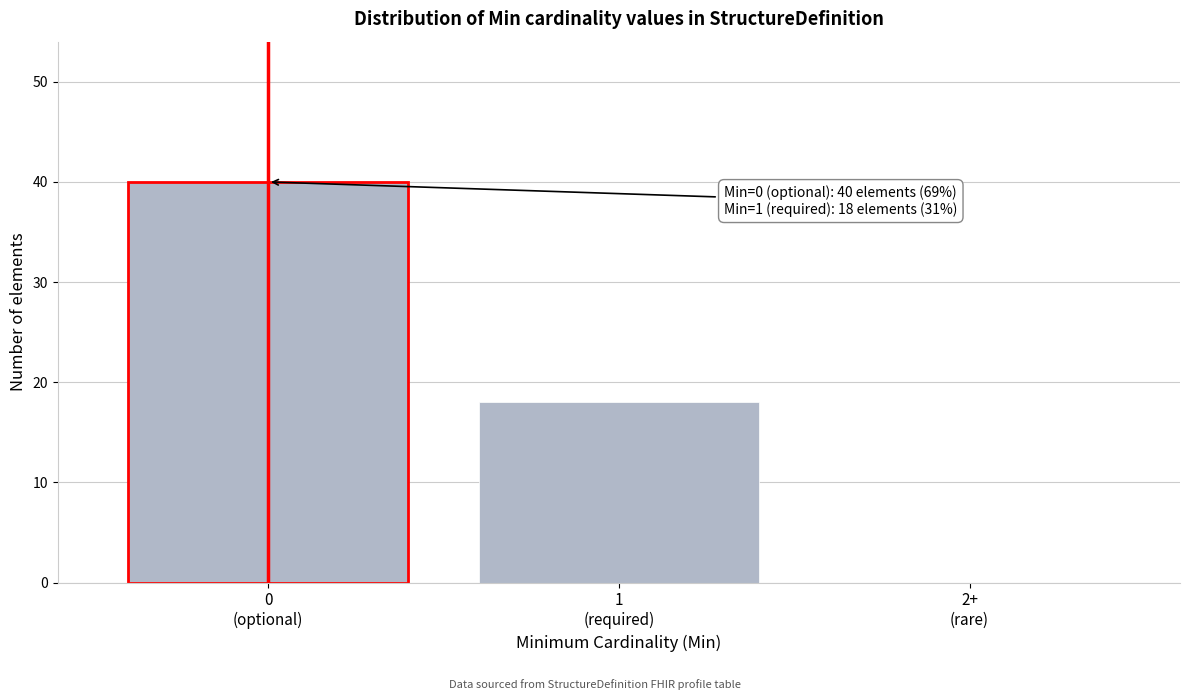

What is the maximum value shown in the chart?

40